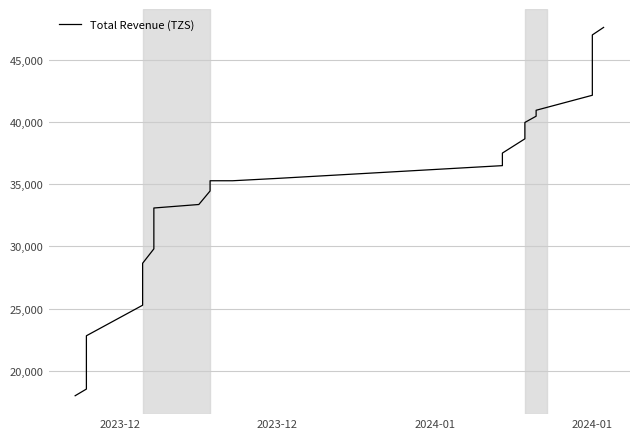

Is it true that the value at 2023-12 is 10626.5?

False